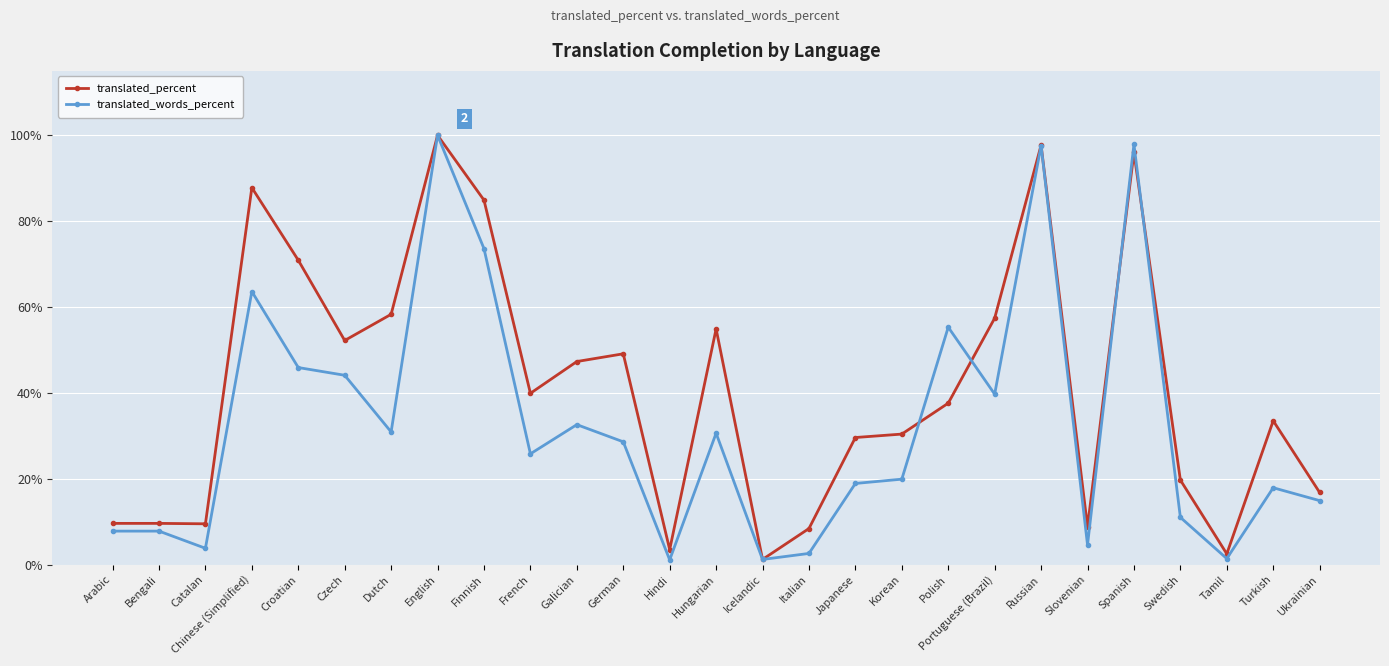

List the series in order of their overall mean, highest first.

translated_percent, translated_words_percent